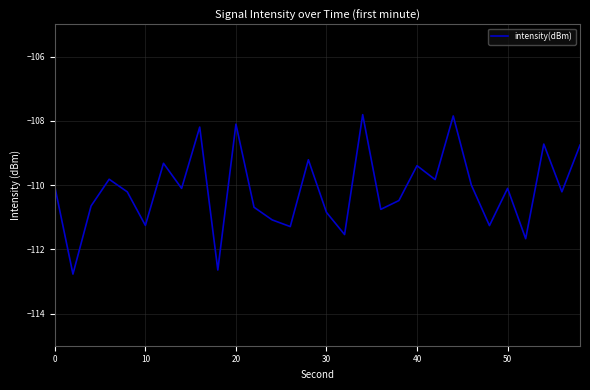

What is the difference between the maximum and minimum values?

5.0